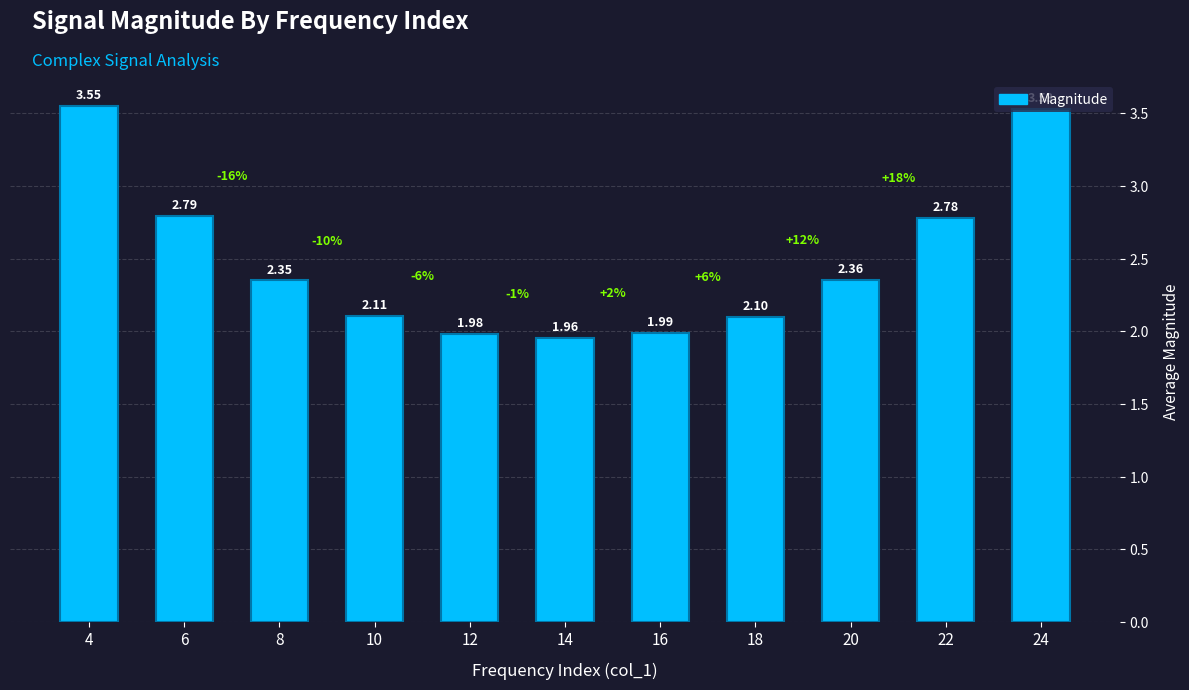

Rank the categories by value from lowest to highest.

14, 12, 16, 18, 10, 8, 20, 22, 6, 24, 4